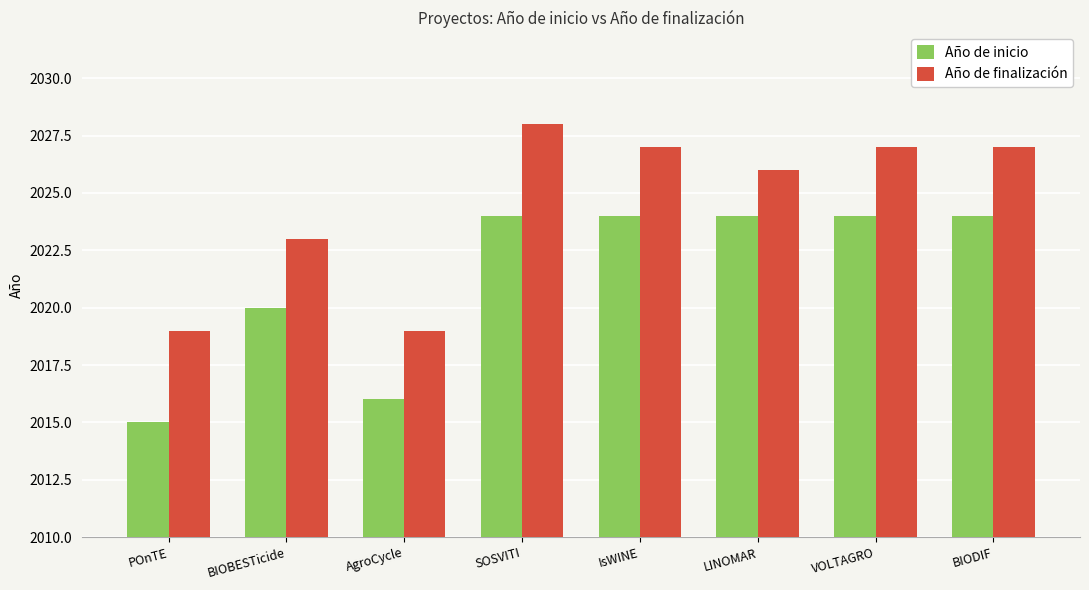

Is it true that Año de finalización equals 2028 at SOSVITI?

True